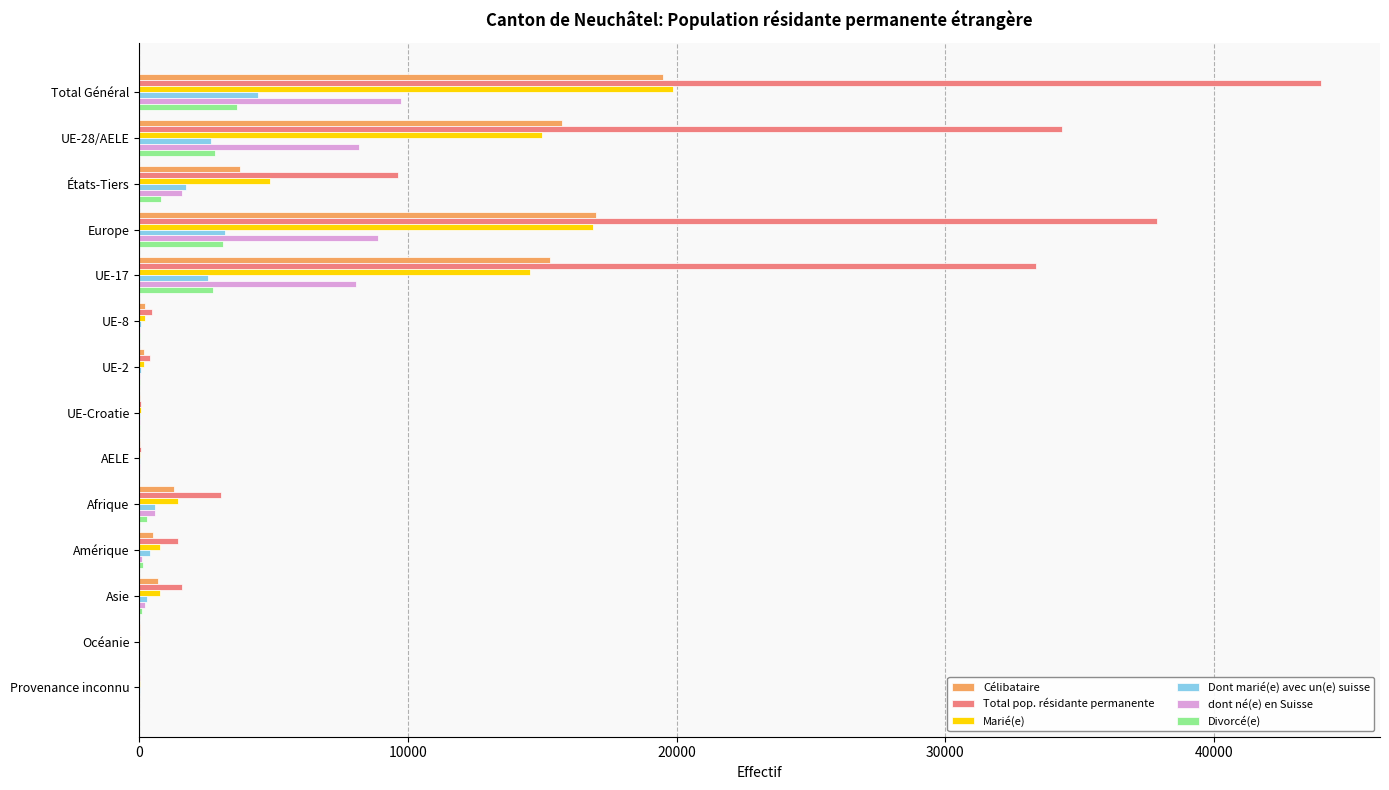

Which series changed the most between UE-17 and Océanie?

Total pop. résidante permanente